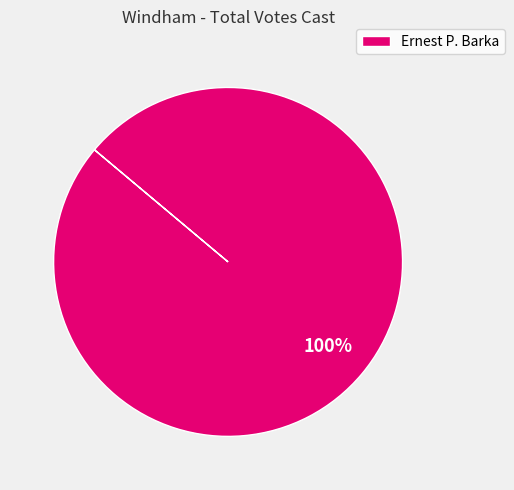

To the nearest percent, what portion does Ernest P. Barka represent?

100%